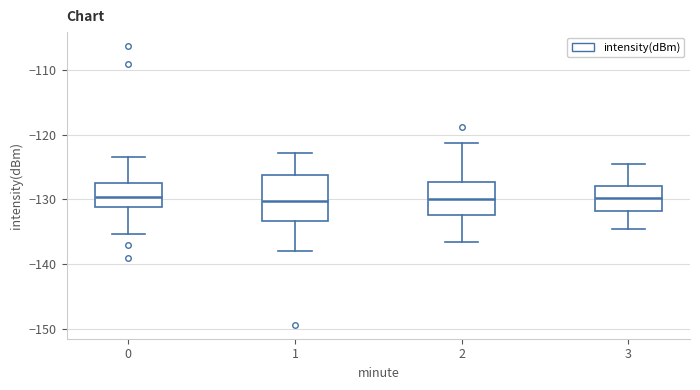

Where does the upper whisker of the box at x = 2 end on the y-axis? The values are not printed on the chart, so give them approximately, as read against the axis.

-121